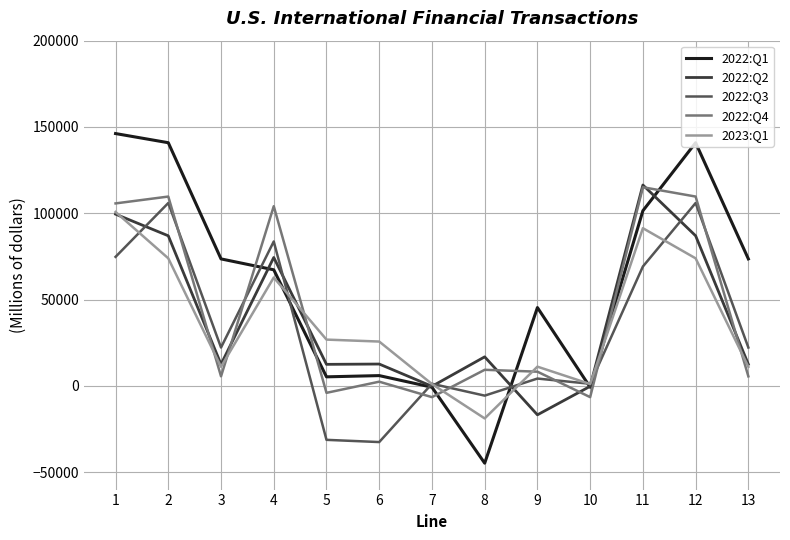

Between 8 and 11, which series saw the biggest shift?

2022:Q1